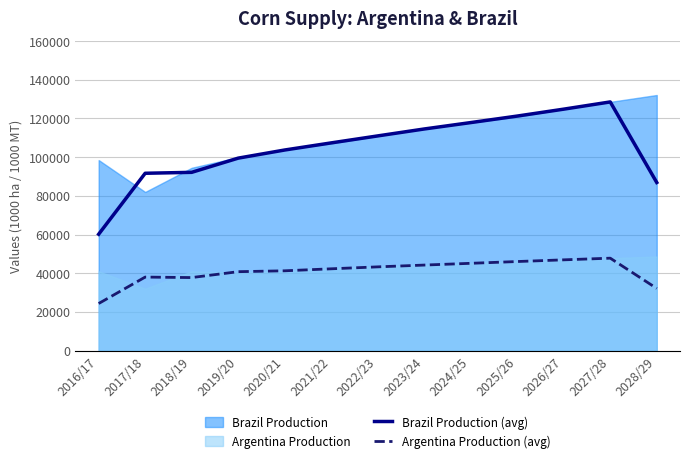

Does the chart have visible grid lines?

Yes